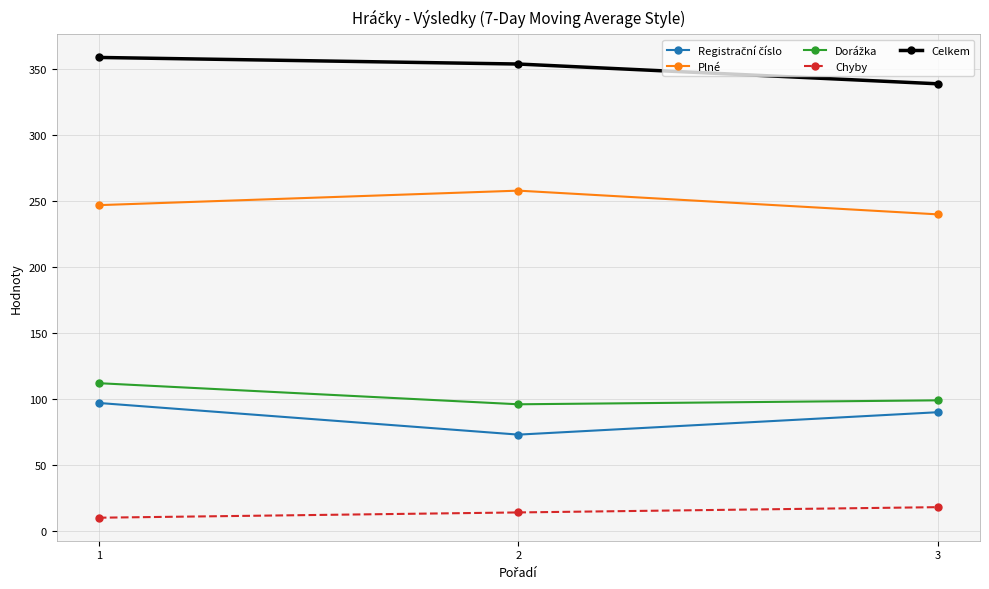

What is the sum of all Celkem values?

1052